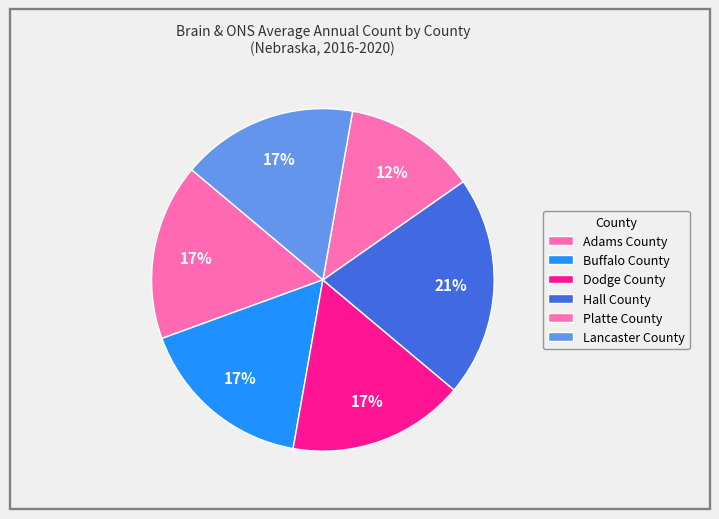

How many slices are in this pie chart?

6